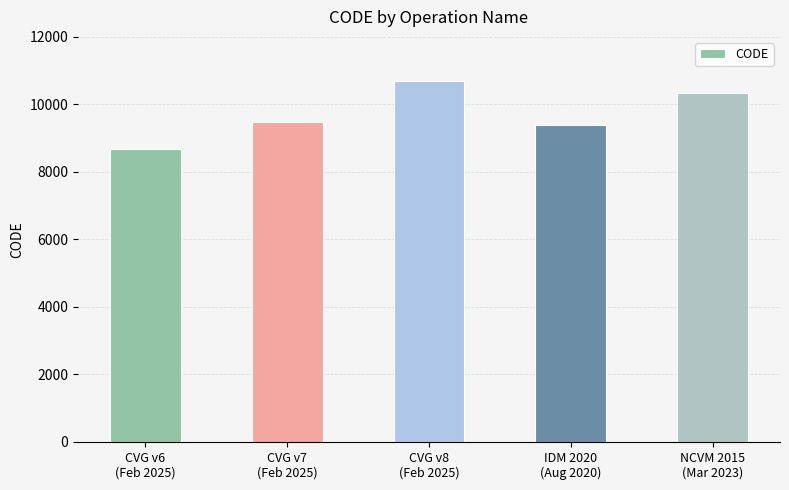

Where is the data nearest to the value 9691?

CVG v7
(Feb 2025)